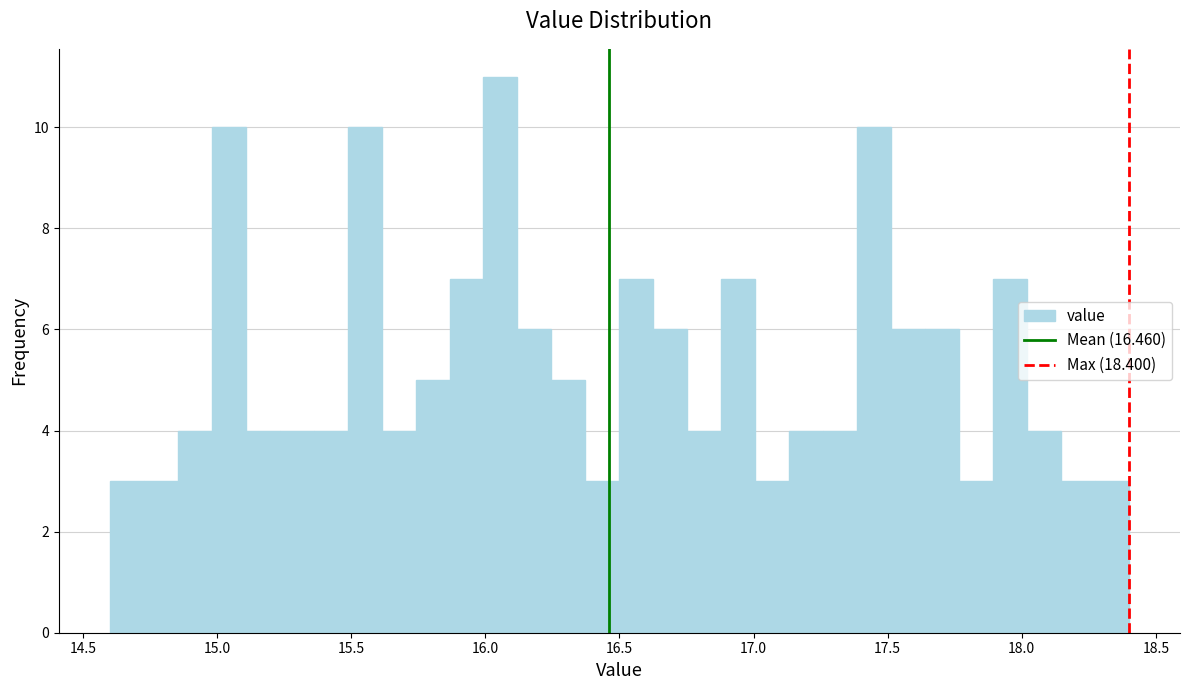

Read against the x-axis, roughly where is the centre of the tallest bar?

16.05